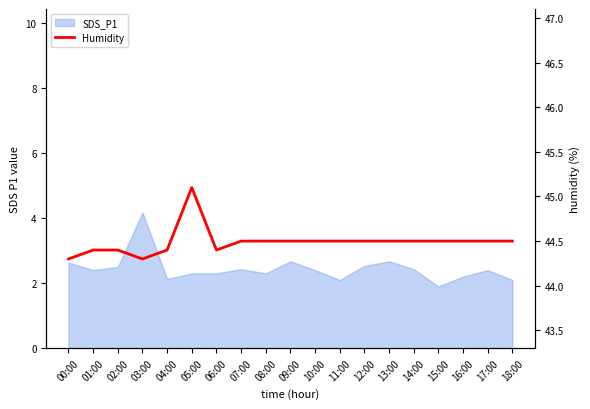

At which category does the data reach its first local valley?

03:00